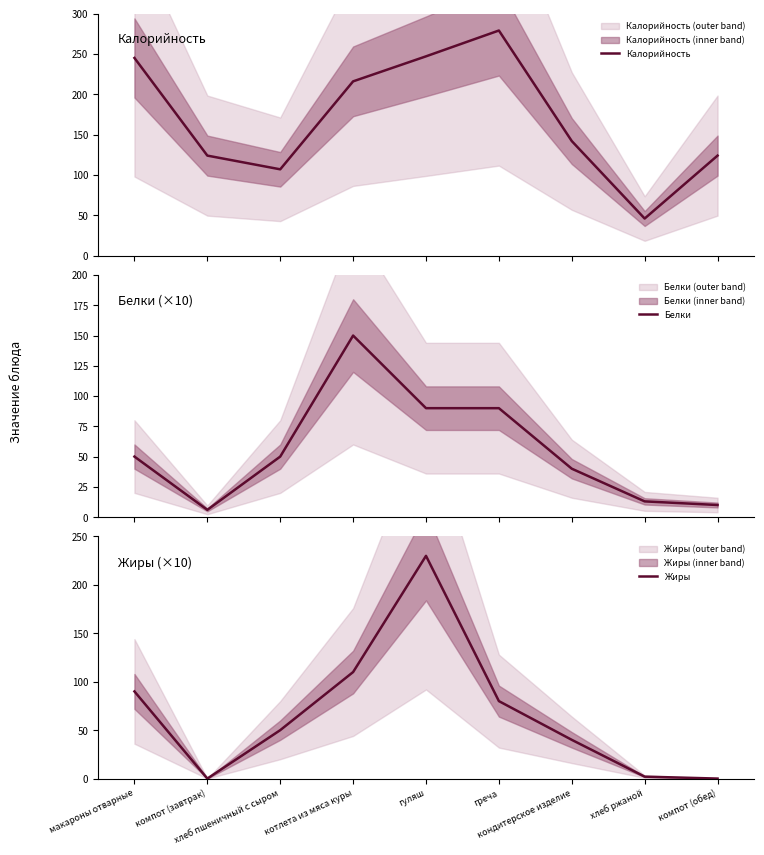

True or false: Калорийность and Белки intersect in this chart.

False